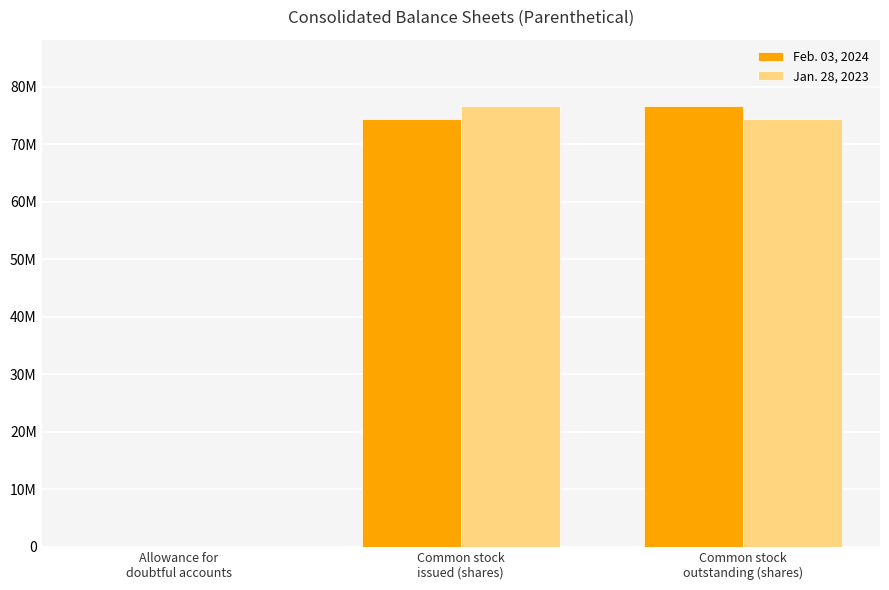

Which series has the widest spread of values?

Jan. 28, 2023